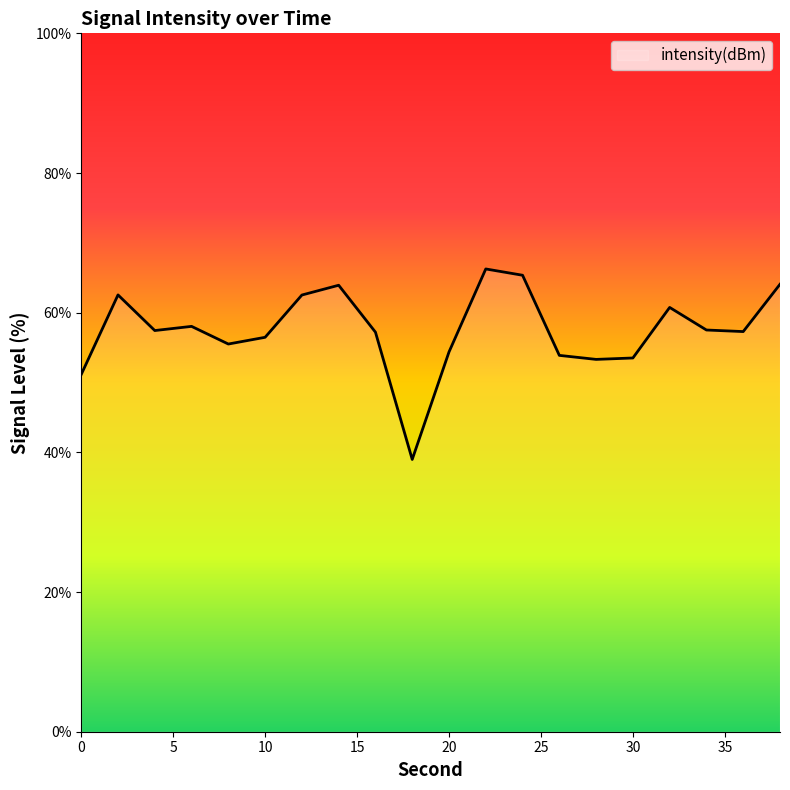

What is the smallest value displayed?

39.0